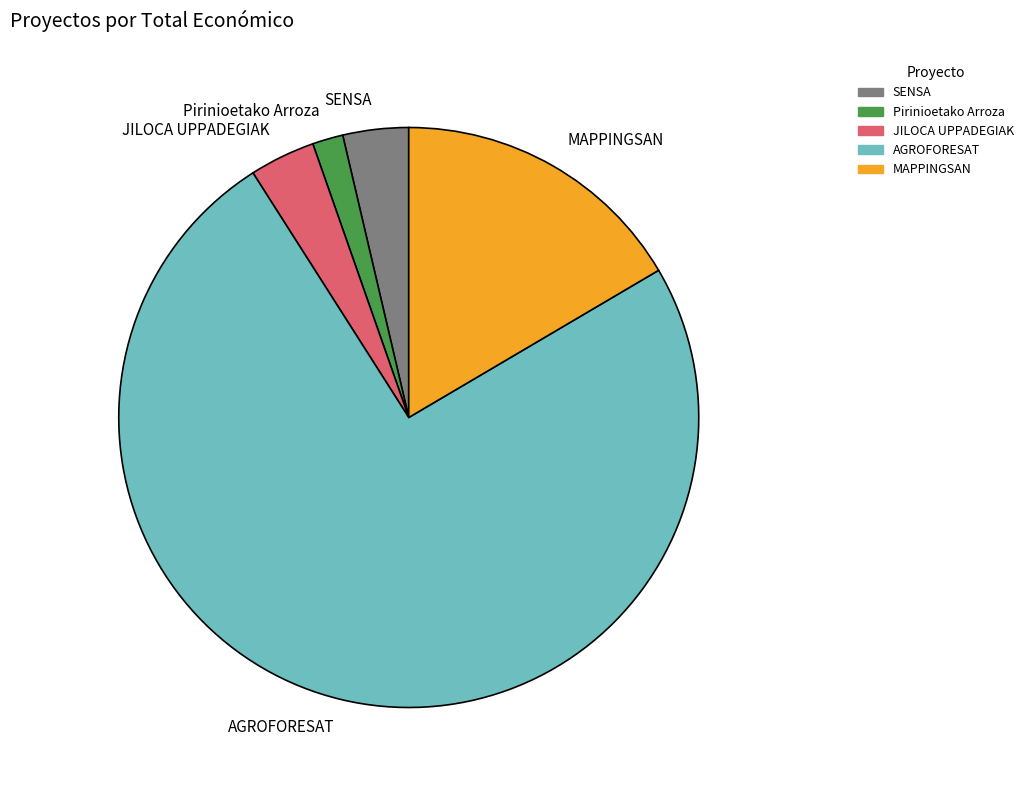

Which category accounts for the majority?

AGROFORESAT